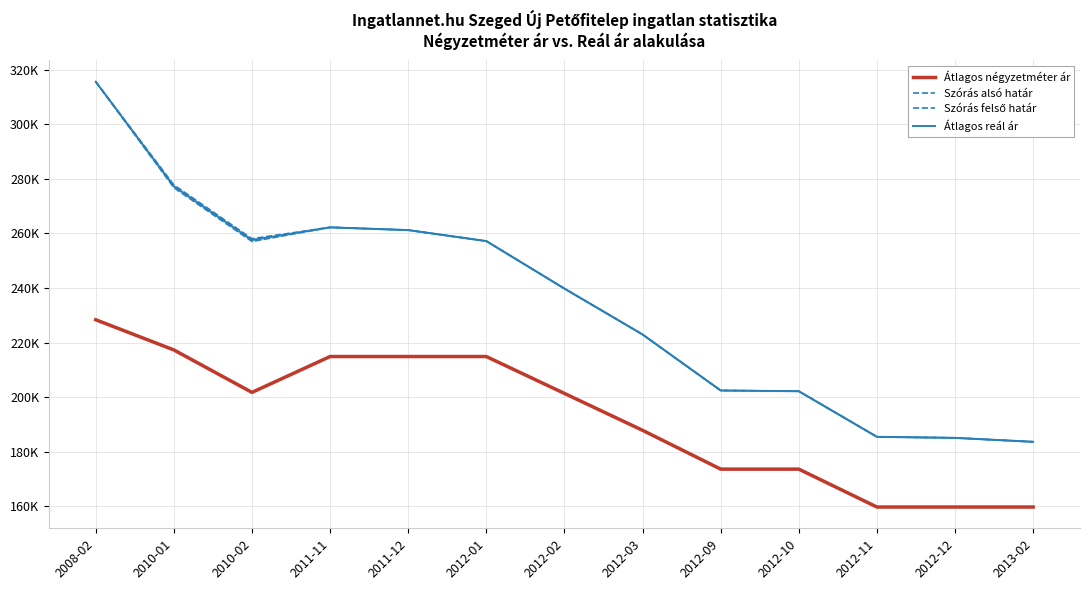

Is it true that Átlagos négyzetméter ár equals 214864 at 2011-12?

True